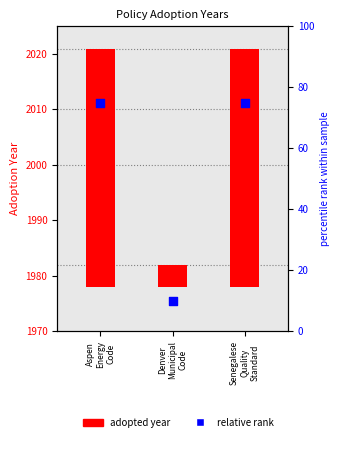

What is the total value across all series at Aspen
Energy
Code?

118